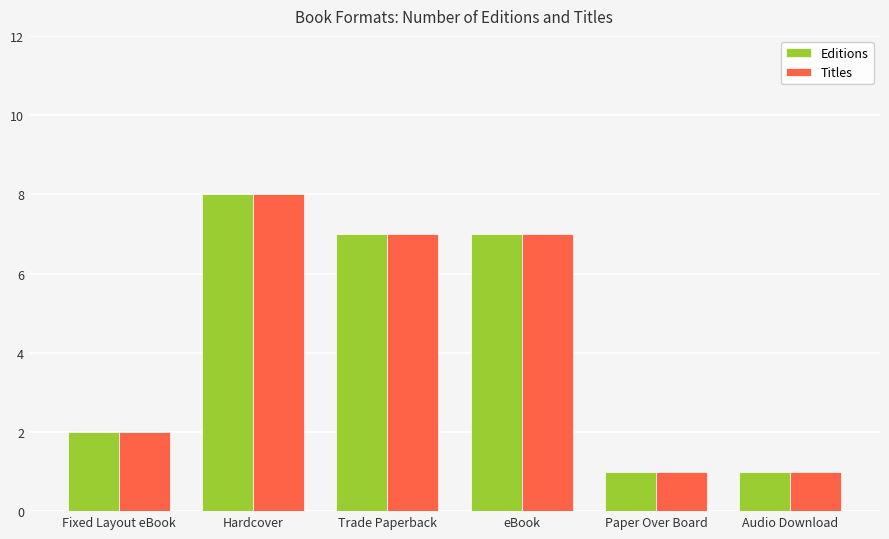

How many bars are there in each group?

2